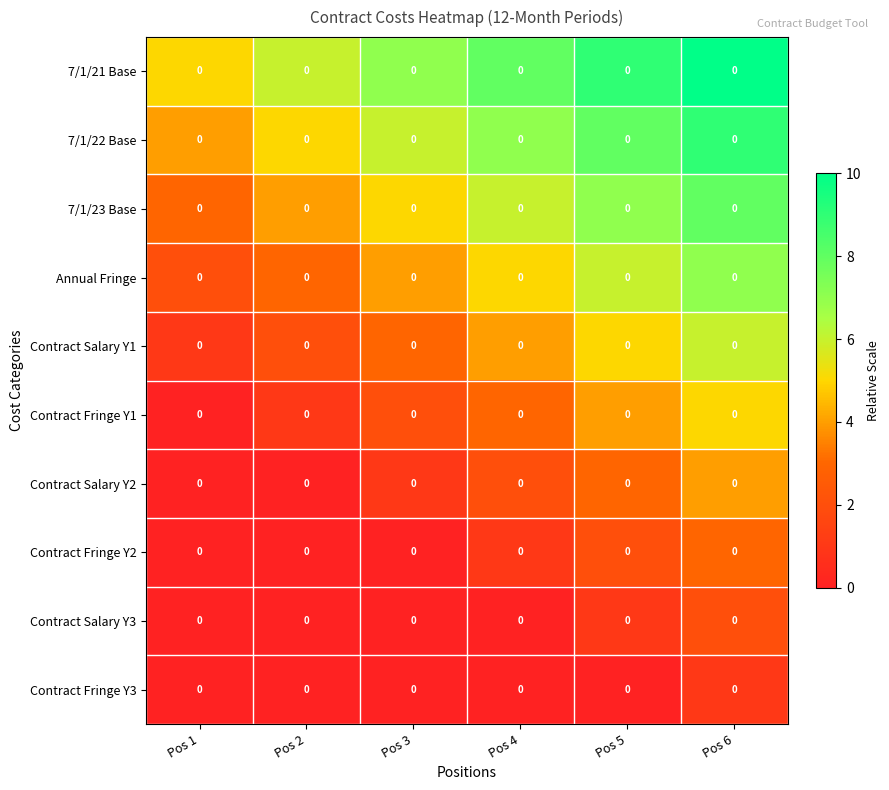

At which label is 7/1/23 Base closest to 5?

Pos 3